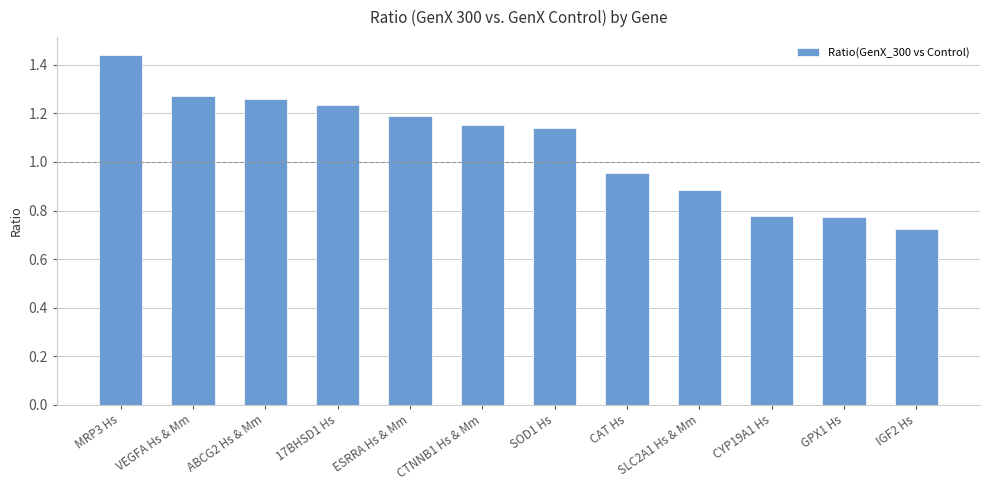

How many bars are there in total?

12